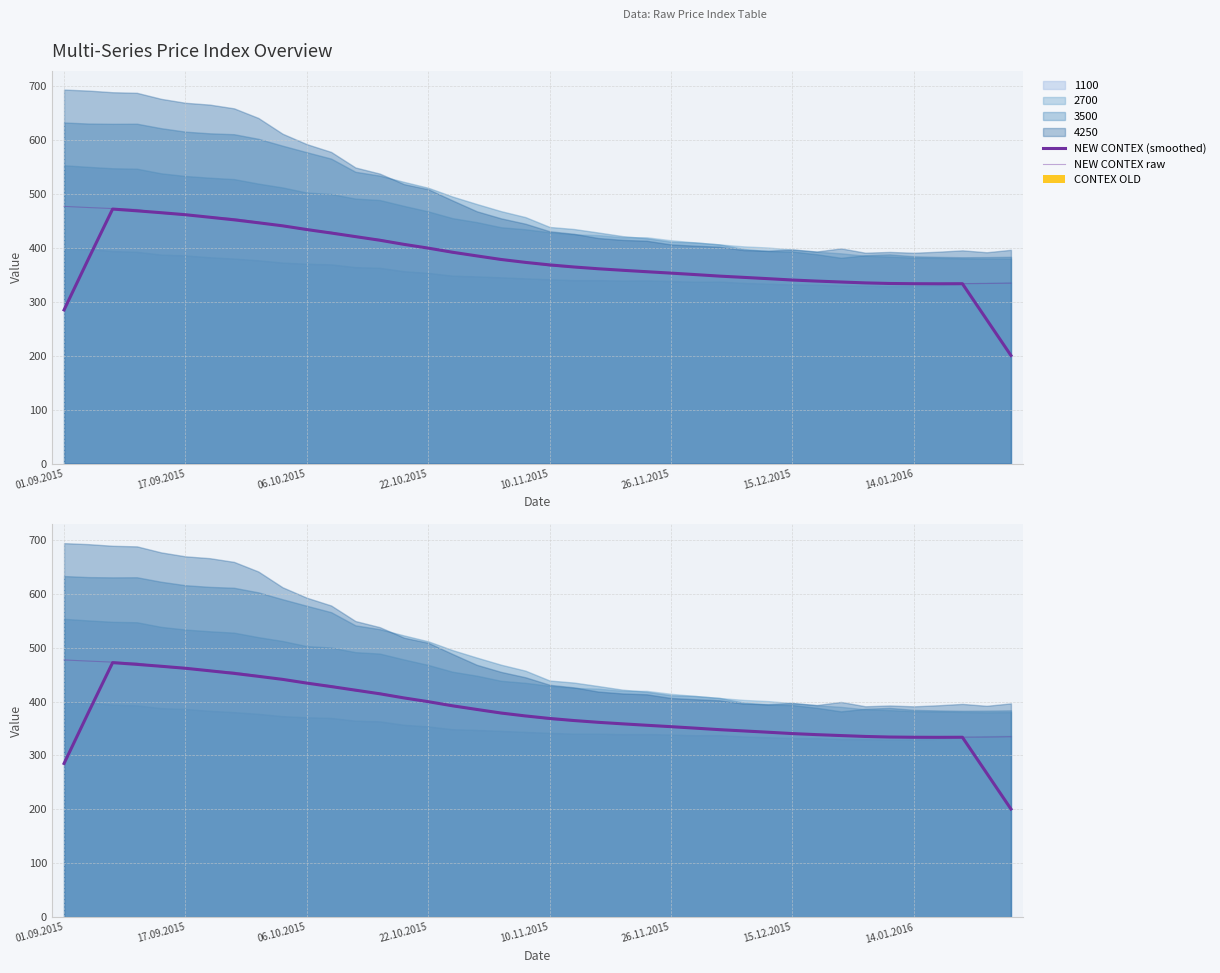

Does the chart contain any negative values?

No